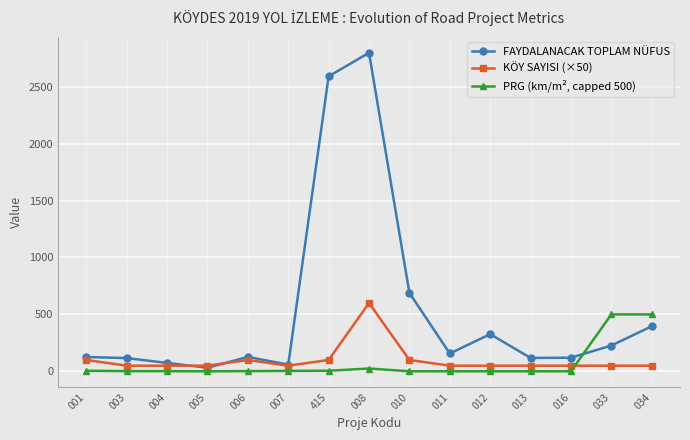

Does the chart display data point markers on the line(s)?

Yes